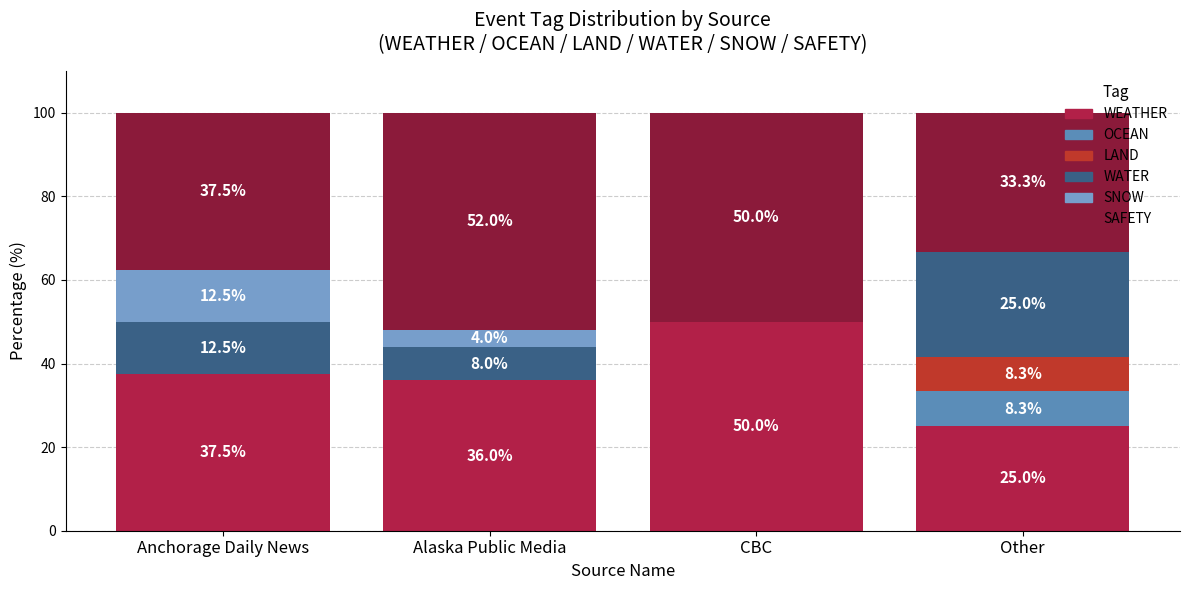

Which series has the widest spread of values?

WEATHER